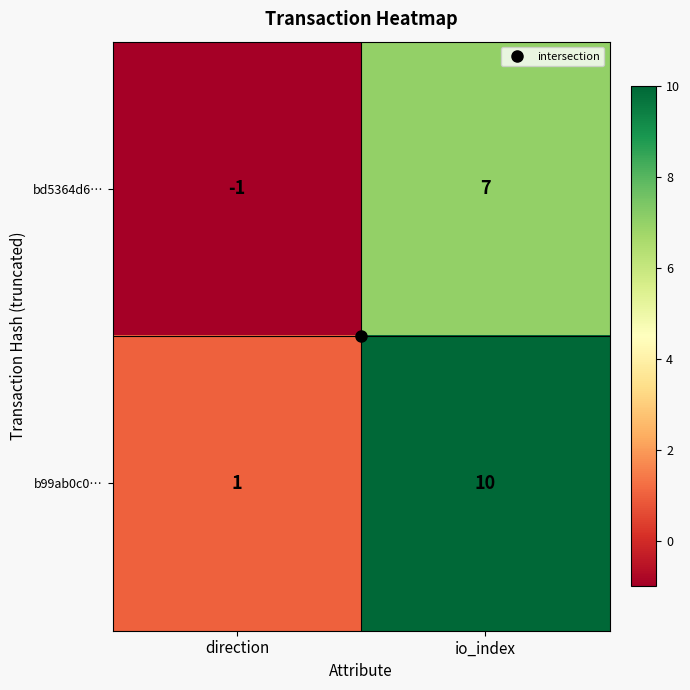

Which series has the largest range (max minus min)?

b99ab0c0…